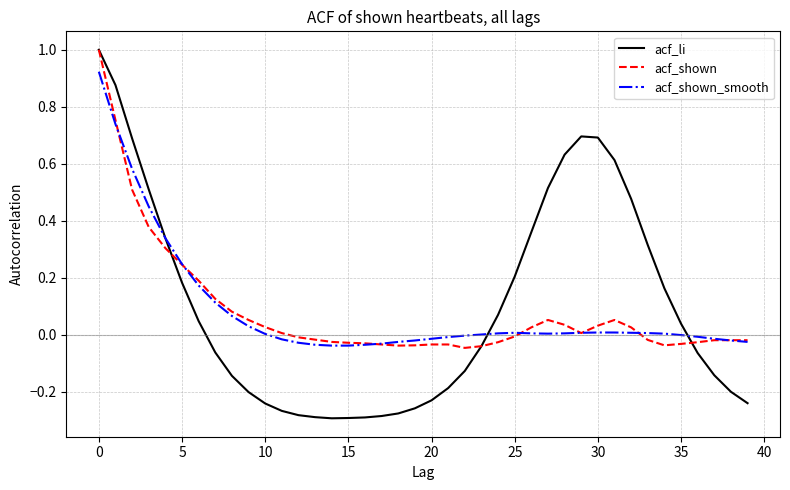

What is the maximum value shown in the chart?

1.0